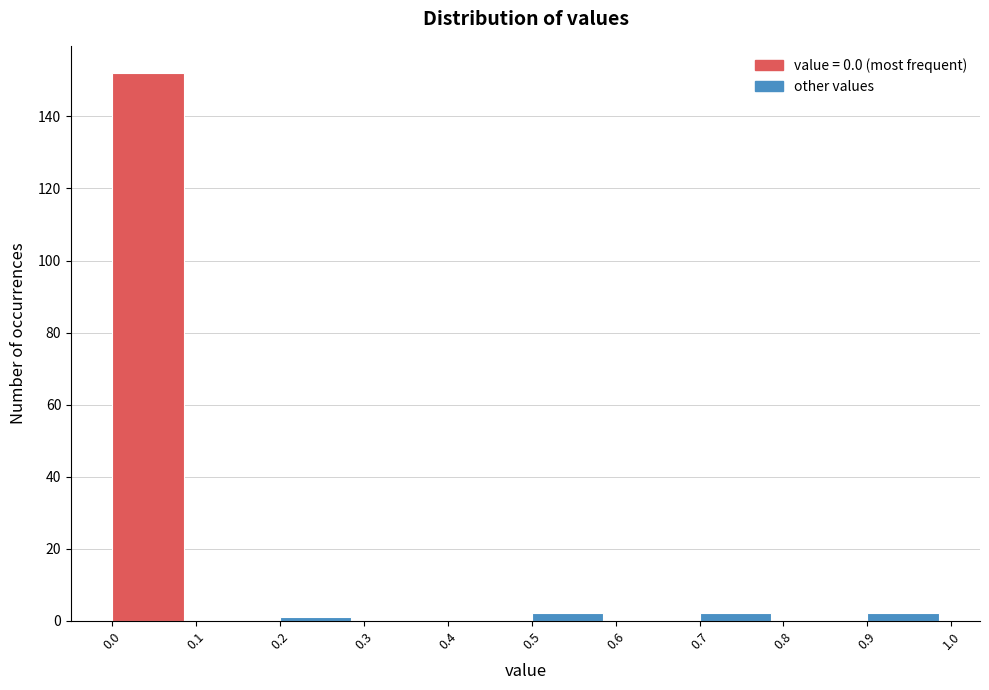

How tall is the bar that spans 0.9 to 1.0 on the x-axis? The values are not printed on the chart, so give them approximately, as read against the axis.

2